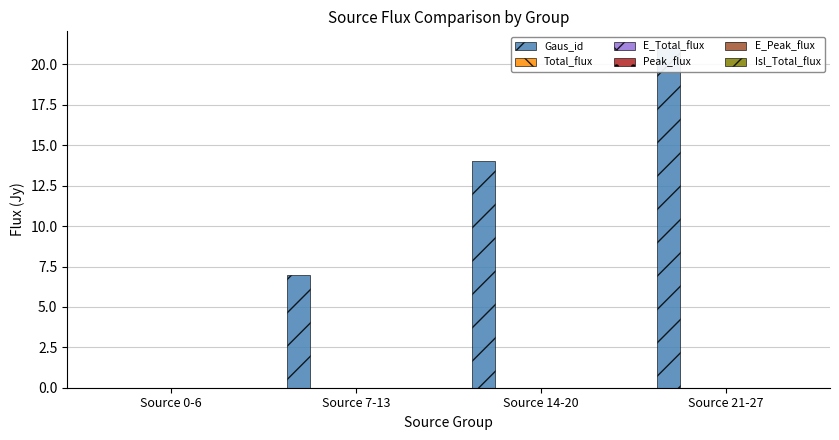

At which category is the sum across all series the highest?

Source 21-27